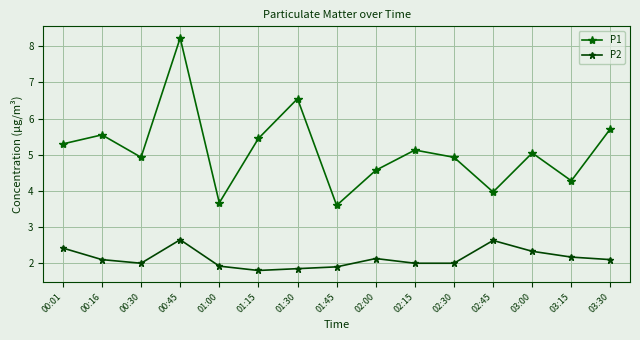

The P2 series shows 1.7 at 02:45. True or false?

False